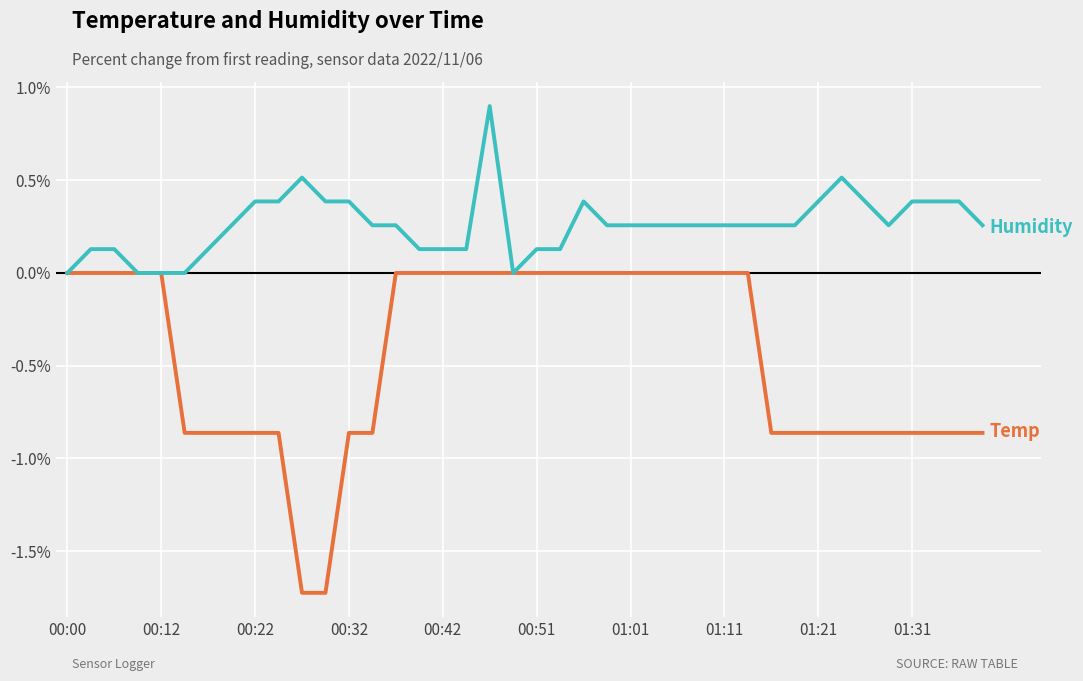

What is the smallest value displayed?

-1.7